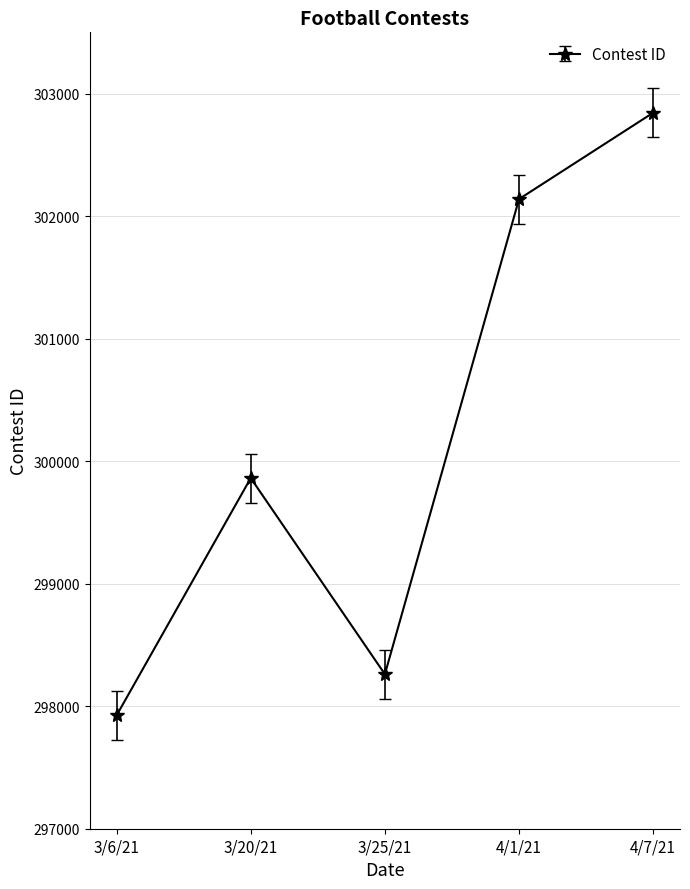

Is this an area chart (filled region under the line)?

No